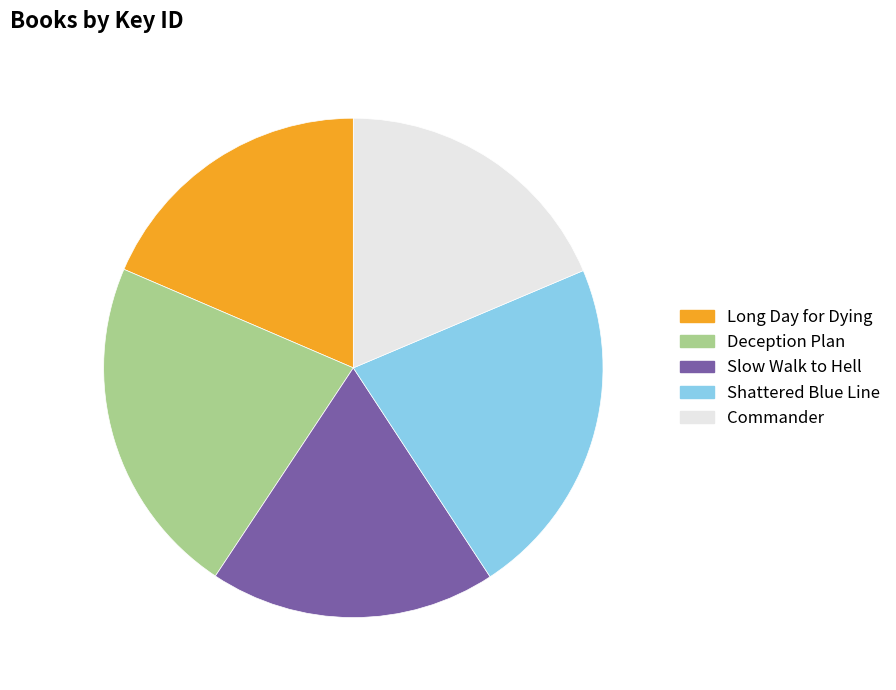

Count the number of slices in the pie.

5